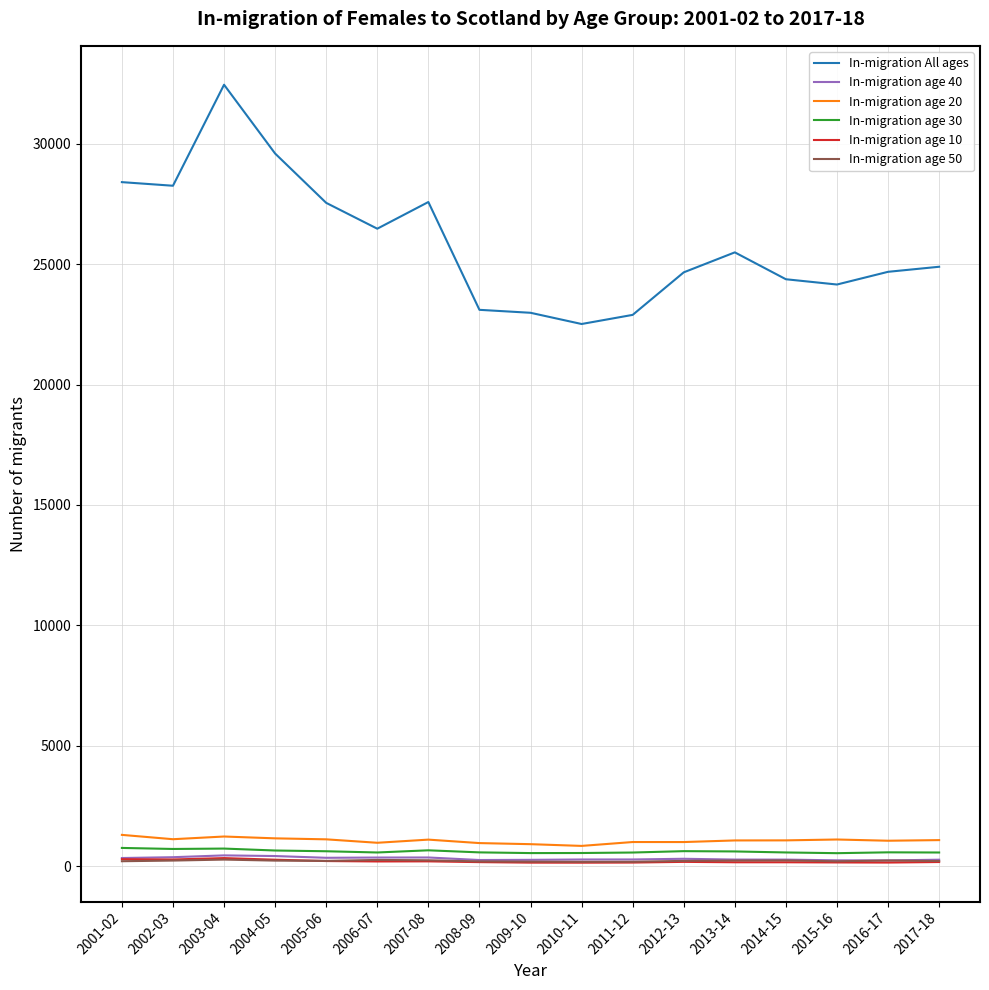

True or false: In-migration All ages and In-migration age 30 cross at least once.

False